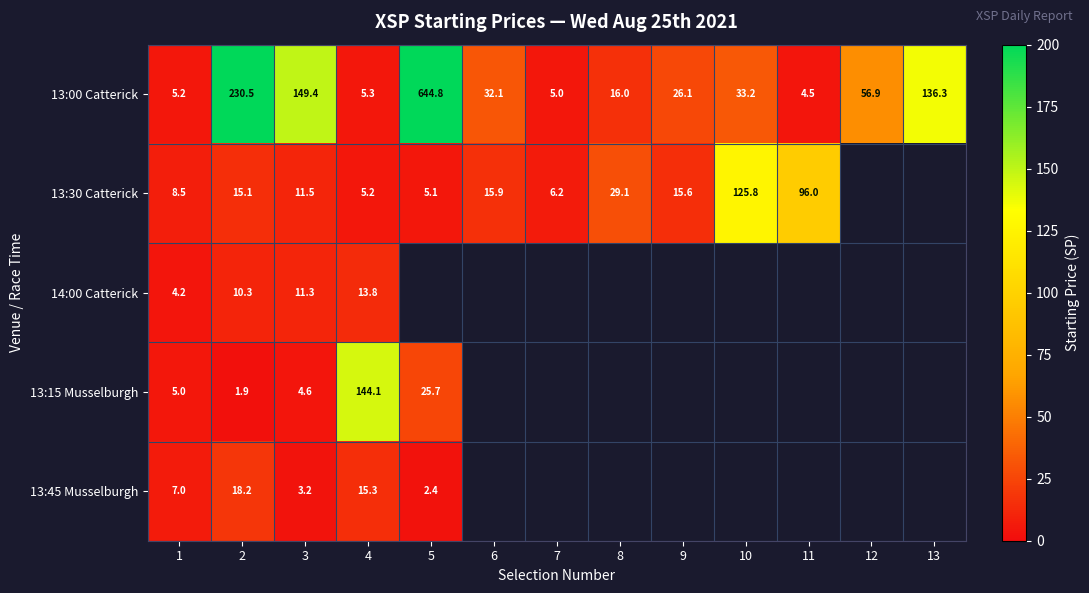

What is the total value across all series at 3?

180.0